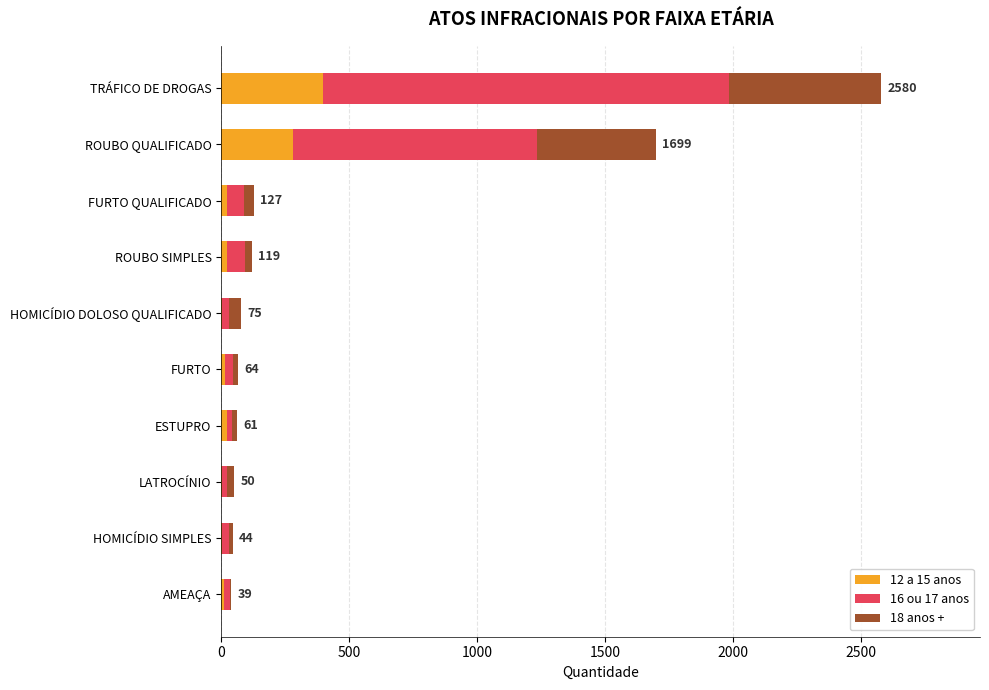

Which category has the highest value in the 12 a 15 anos series?

TRÁFICO DE DROGAS